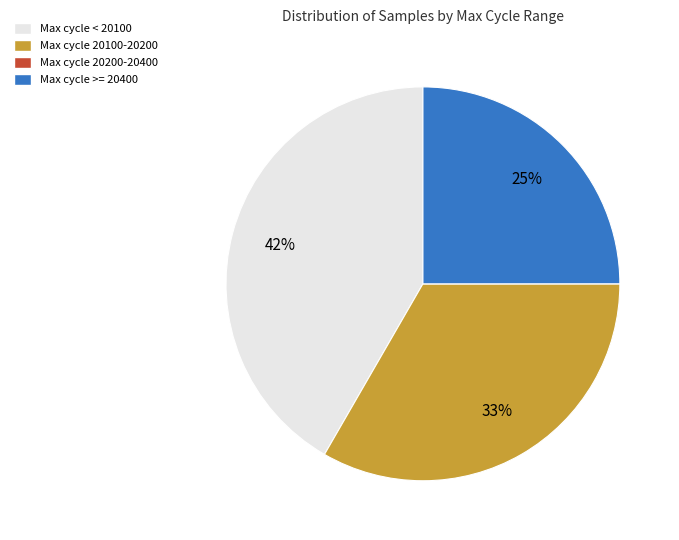

Is there any slice that represents more than half of the pie?

No